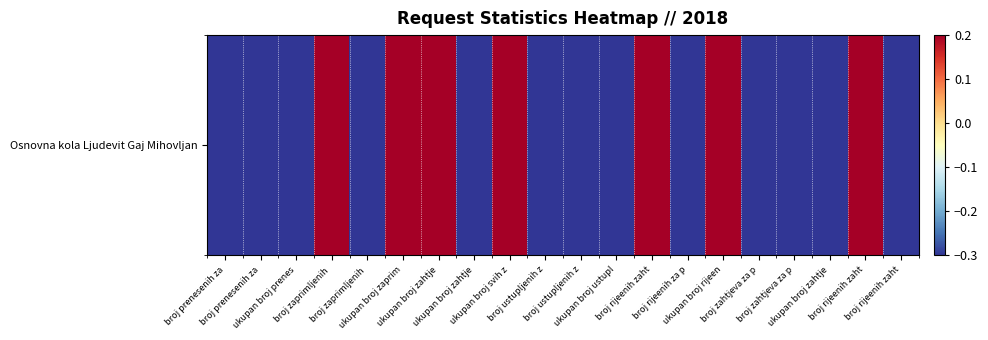

Which label corresponds to the largest value in the chart?

broj zaprimljenih 